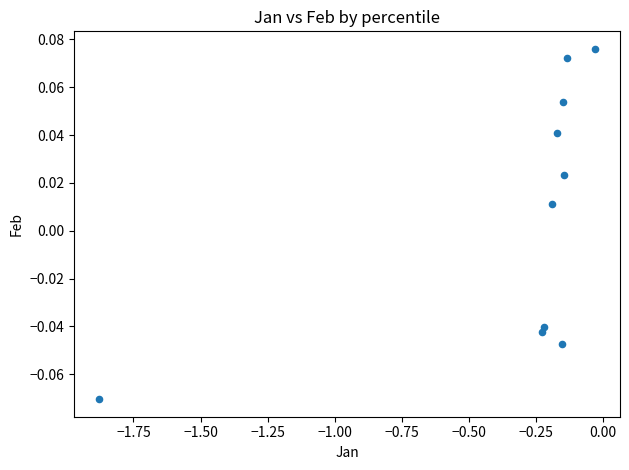

What is the range of X values (max minus min)?

1.8